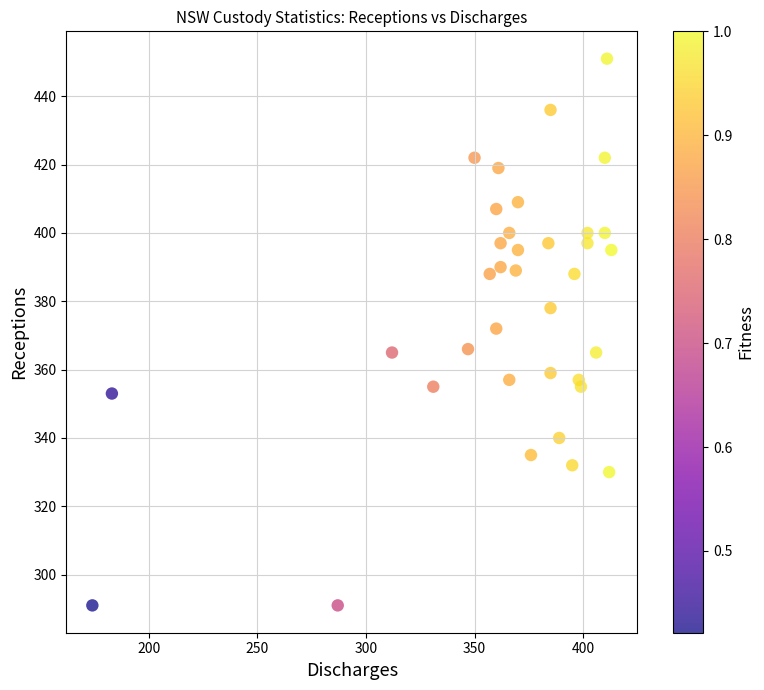

What is the range of Y values (max minus min)?

160